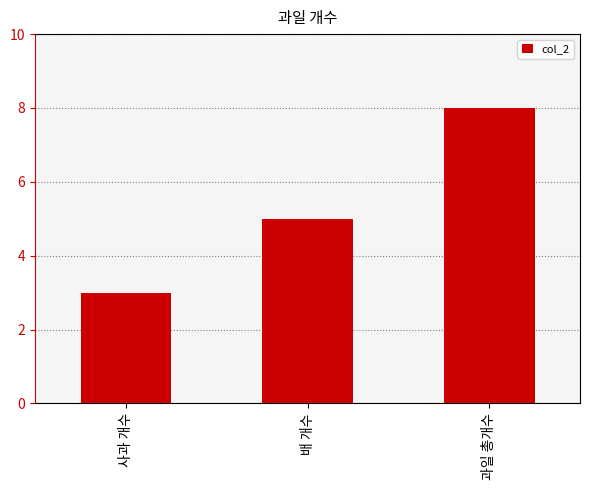

What is the label of the 2nd bar from the right?

배 개수